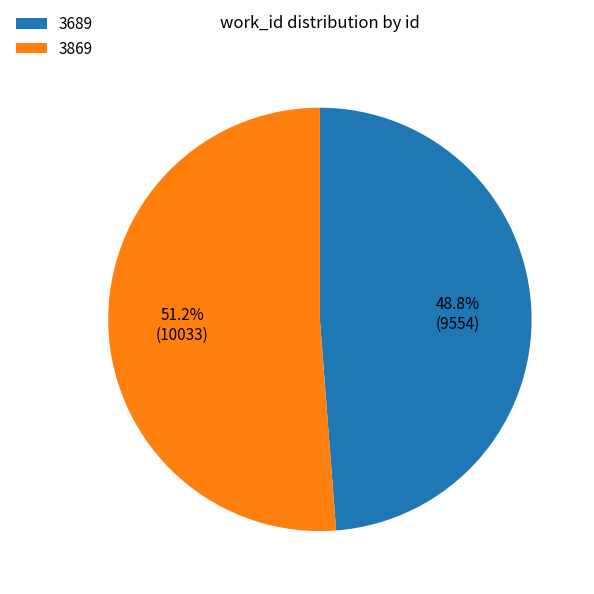

Approximately how many times larger is the value at 3689 compared to 3869?

1.0